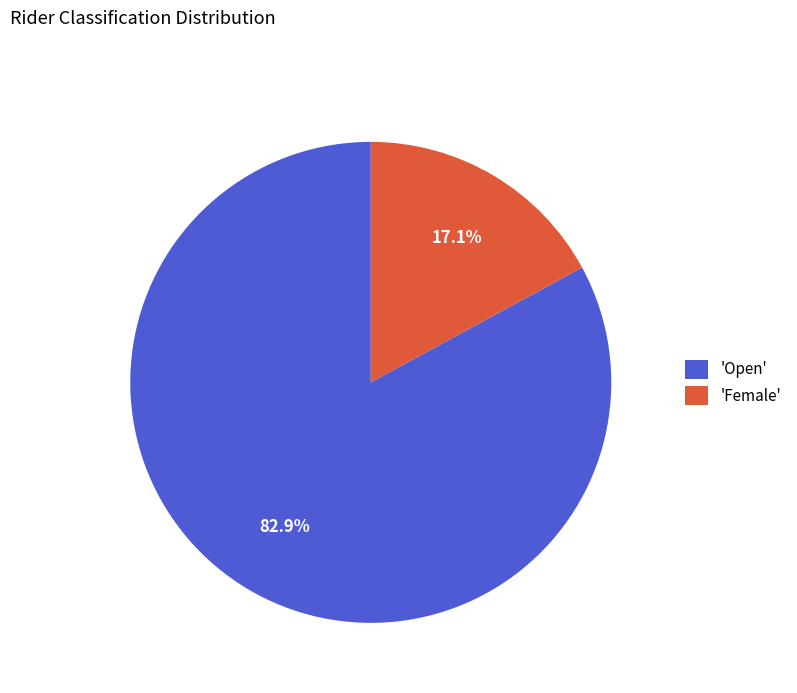

Between 'Open' and 'Female', which is larger?

'Open'